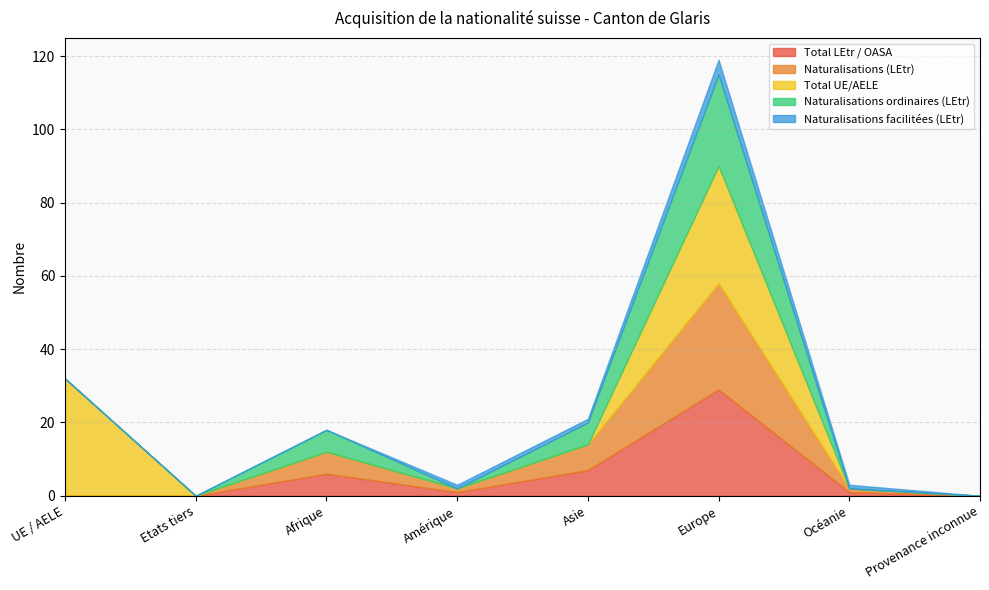

Reading left to right, transcribe all the data shown in this chart.

Total LEtr / OASA: 0	0	6	1	7	29	1	0
Naturalisations (LEtr): 0	0	6	1	7	29	1	0
Total UE/AELE: 32	0	0	0	0	32	0	0
Naturalisations ordinaires (LEtr): 0	0	6	0	6	25	0	0
Naturalisations facilitées (LEtr): 0	0	0	1	1	4	1	0